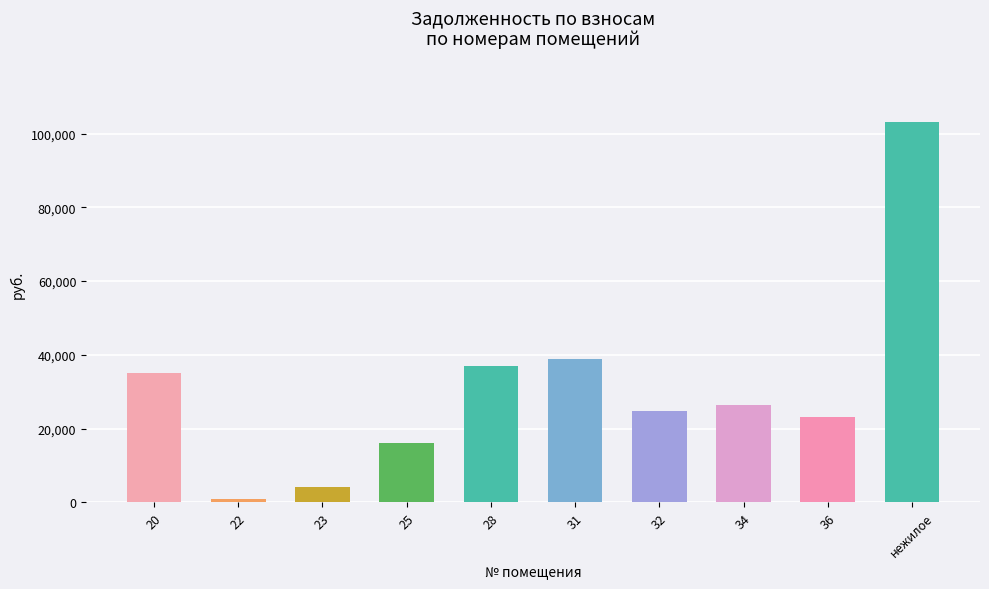

What is the value of the 5th bar from the left?

37035.1